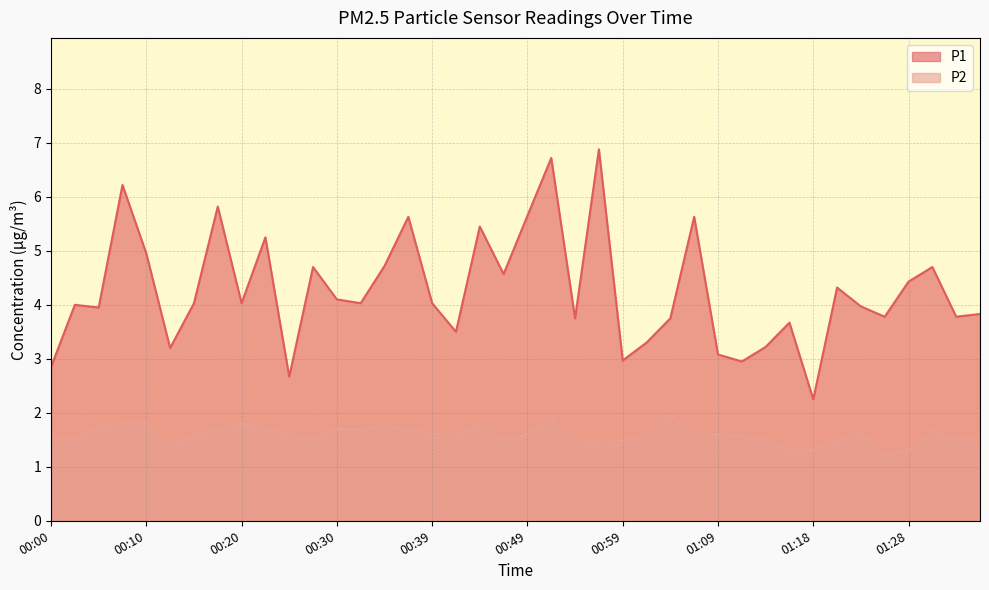

What is the label of the 32nd point from the left?

01:16